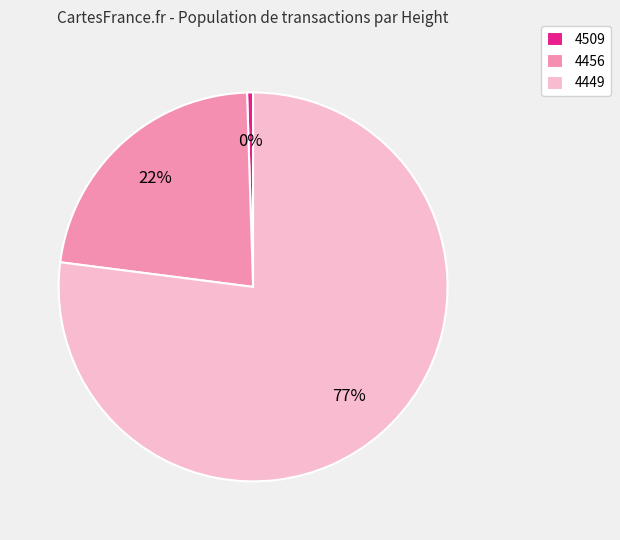

Which category has the smallest portion of the pie?

4509